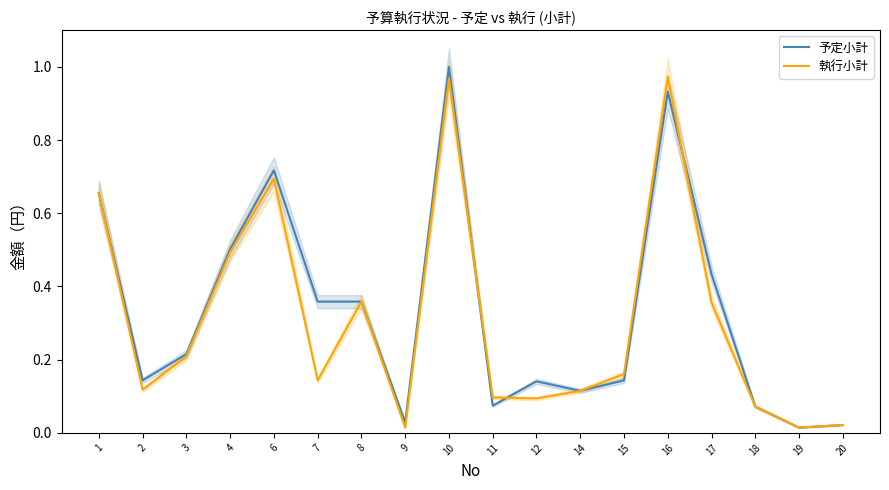

How many distinct data groups are displayed?

2